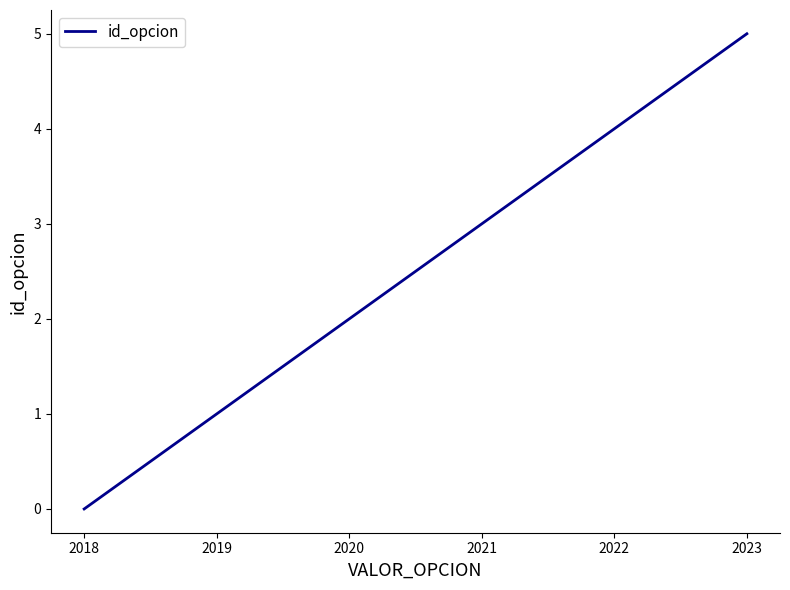

What is the difference between the maximum and second lowest values?

4